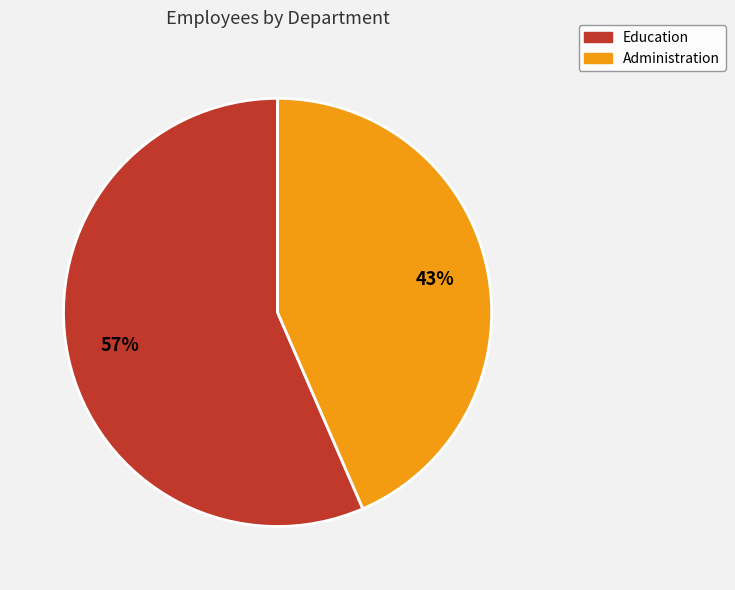

Do Administration and Education together represent more than half of the pie?

Yes